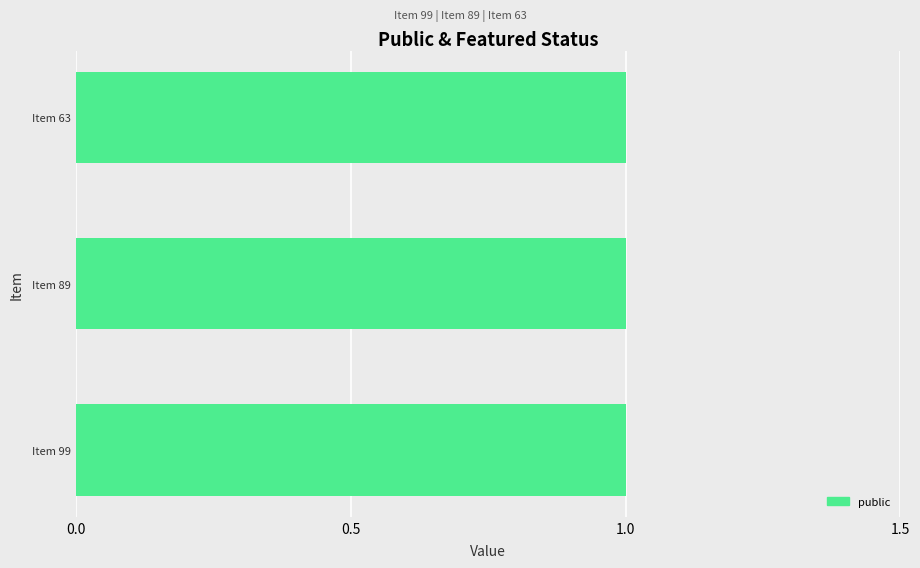

What is the sum of the public values at Item 89 and Item 99?

2